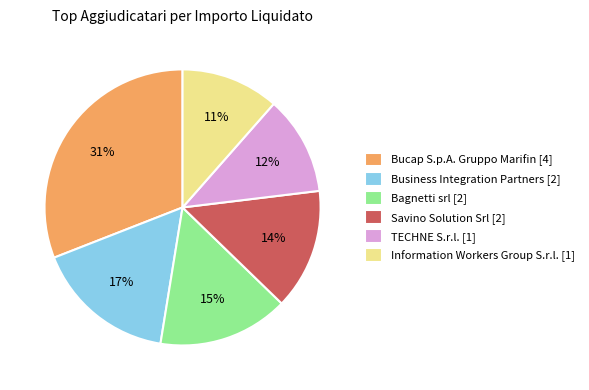

What is the ratio of the value at Bagnetti srl [2] to the value at Bucap S.p.A. Gruppo Marifin [4]?

0.5